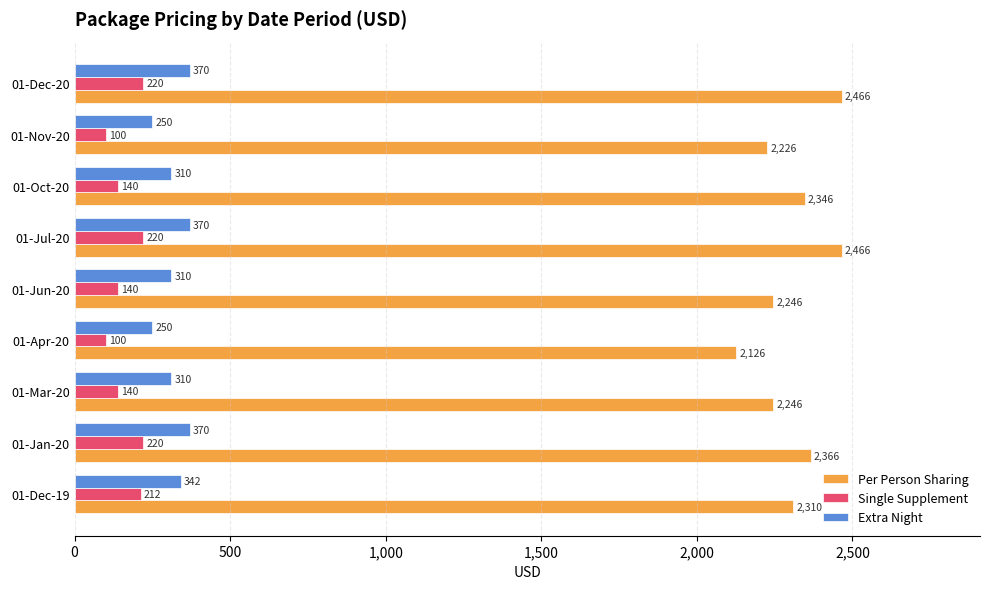

What is the average value of the Extra Night series?

320